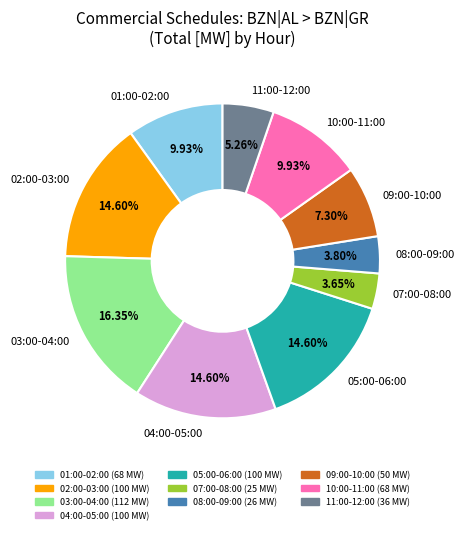

To the nearest percent, what is the average slice percentage?

10%